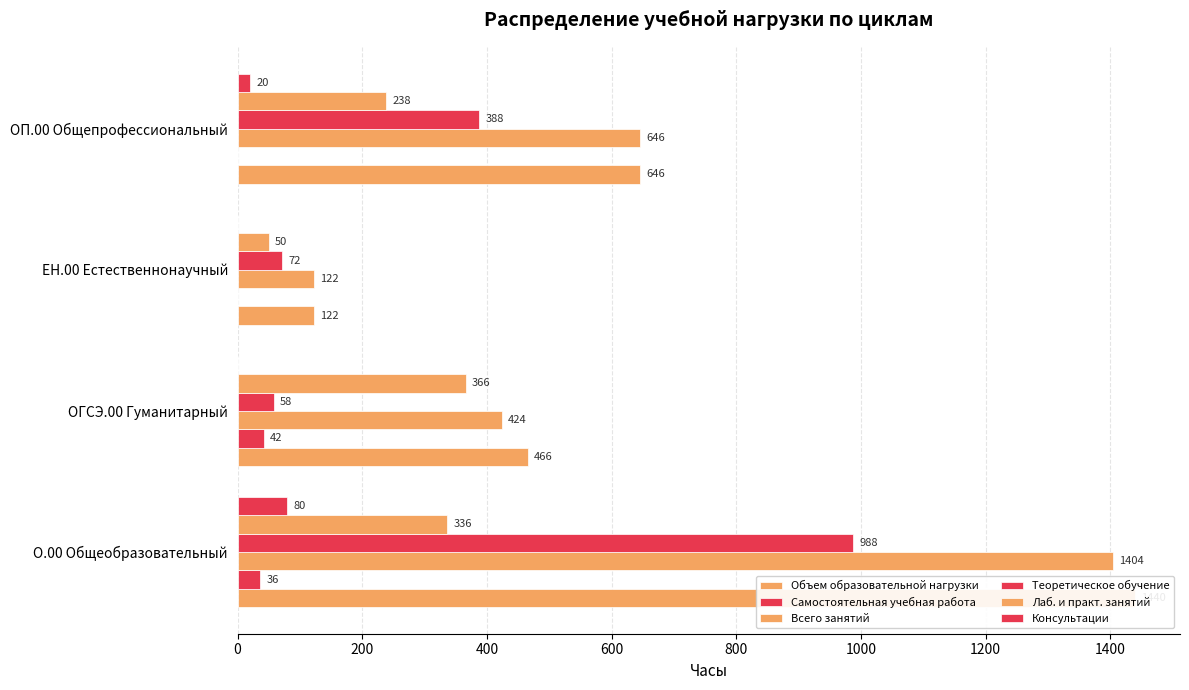

The value of Лаб. и практ. занятий at ЕН.00 Естественнонаучный is 11. True or false?

False